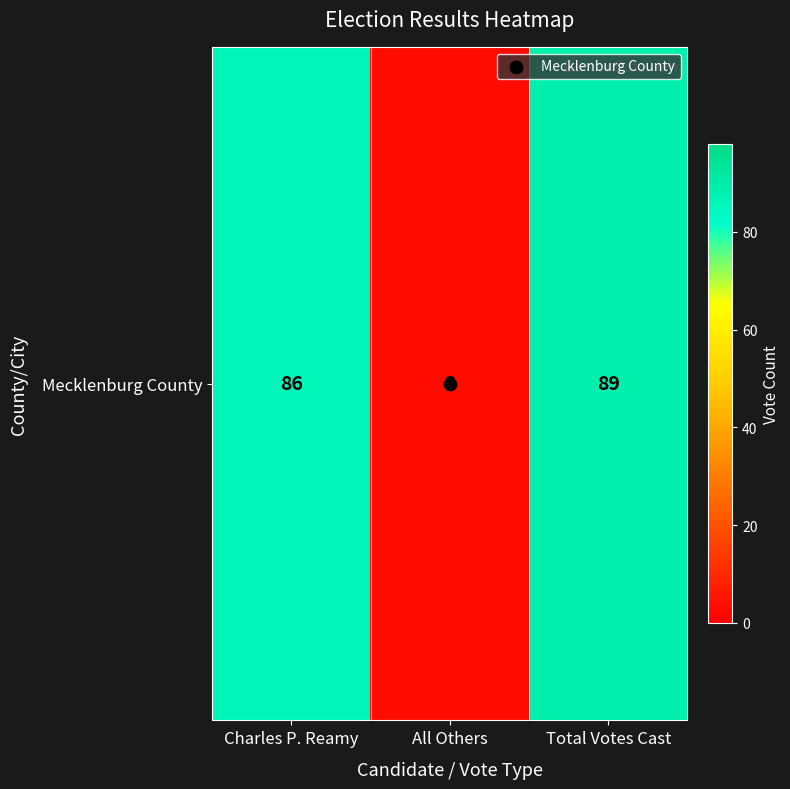

The chart shows a value of 117 at Total Votes Cast. True or false?

False